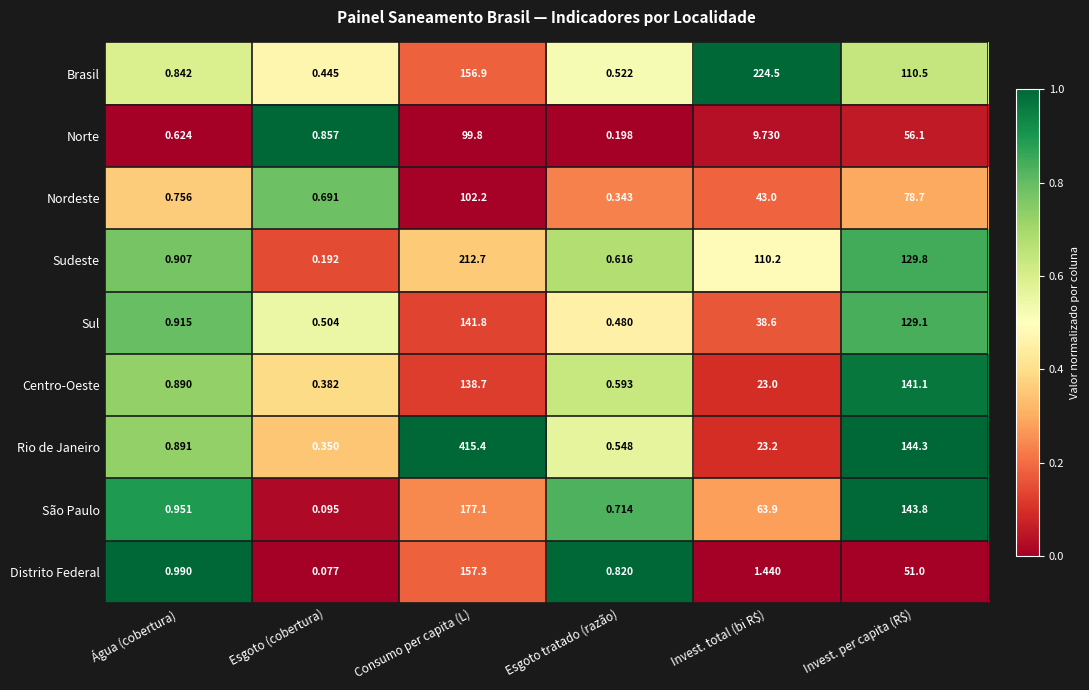

At which category is the sum across all series the highest?

Consumo per capita (L)